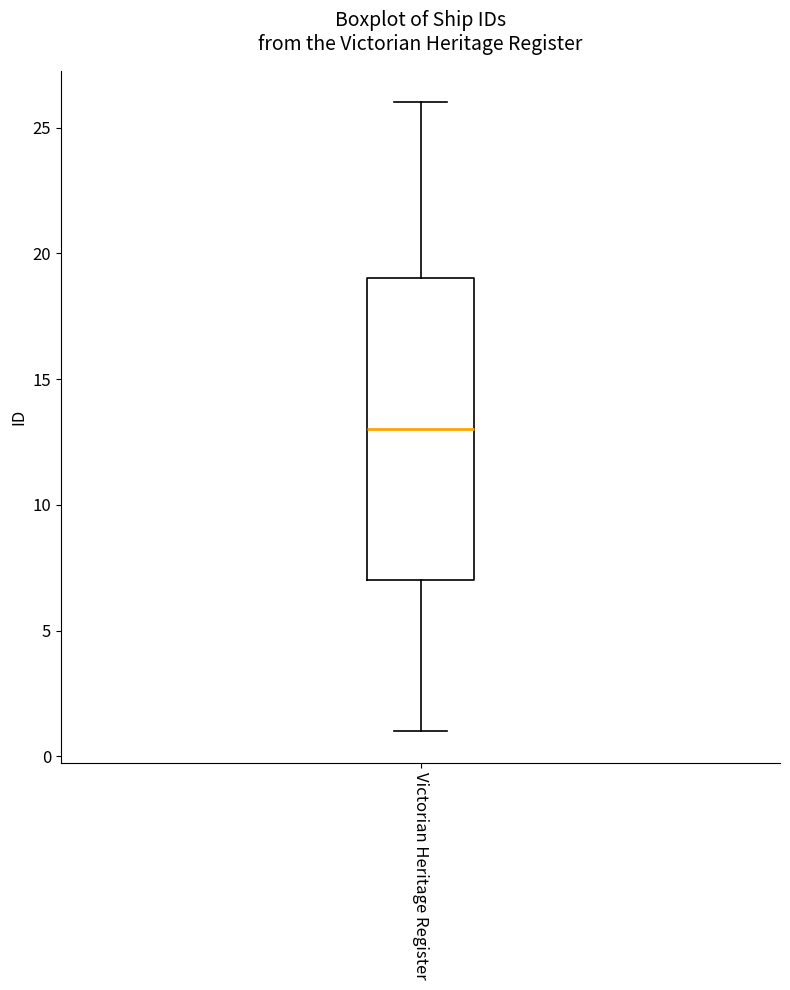

Transcribe this box plot: give where the median line is, the range the box spans, and where the two whiskers end, as read against the y-axis. The values are not printed on the chart, so give them approximately, as read against the axis.

median 13, box 7 to 19, whiskers 1 to 26